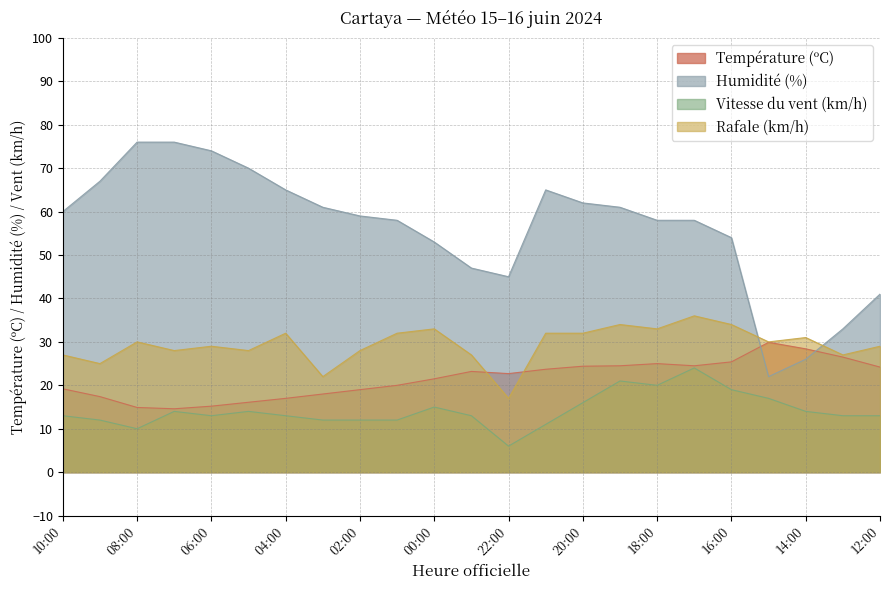

True or false: Humidité (%) has a value of 17.4 at 22:00.

False